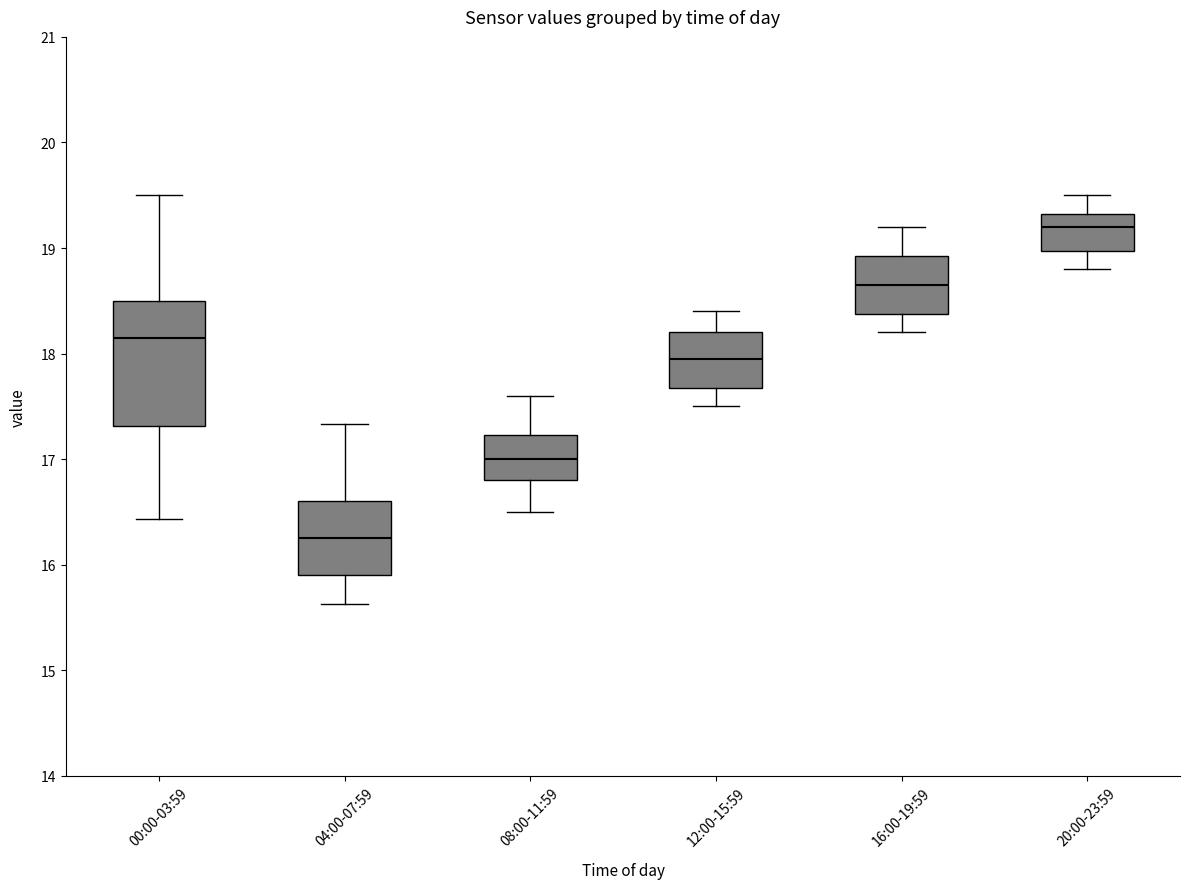

Where does the median line of the box for 00:00-03:59 sit on the y-axis? The values are not printed on the chart, so give them approximately, as read against the axis.

18.2